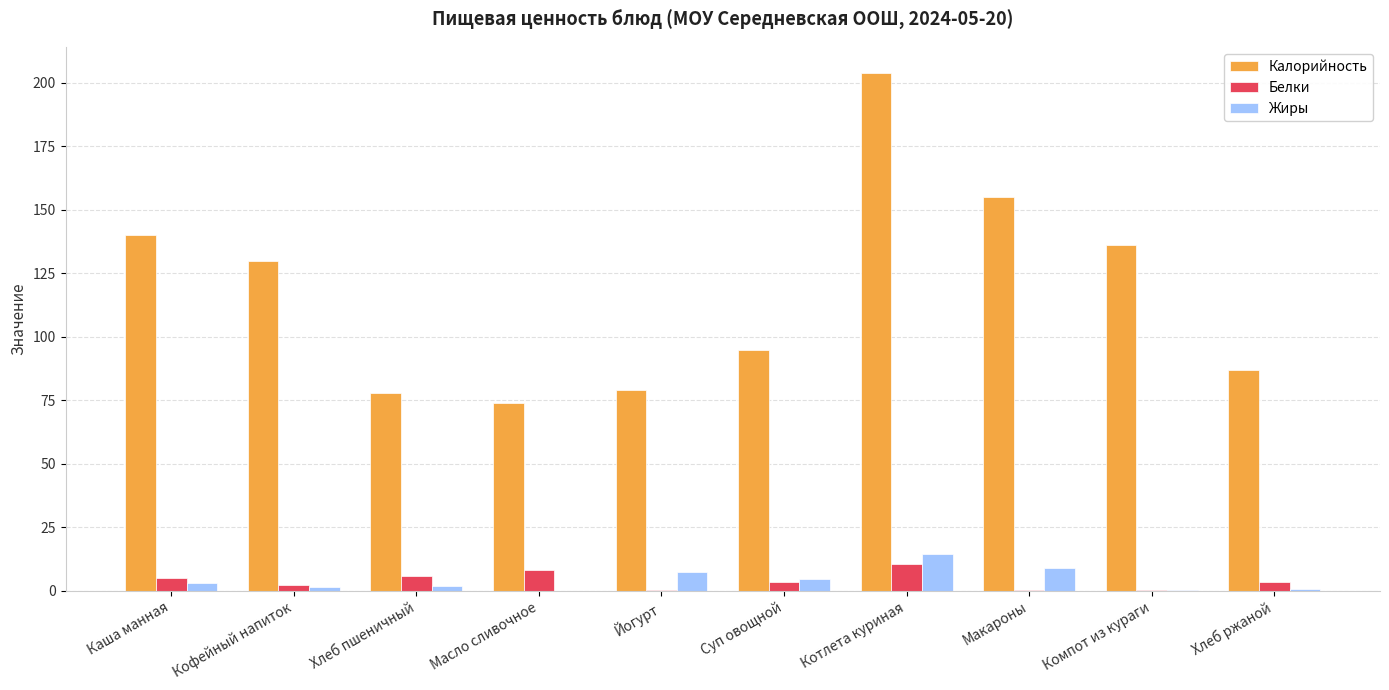

Is the value of Калорийность at Хлеб пшеничный greater than the value of Белки at Каша манная?

Yes